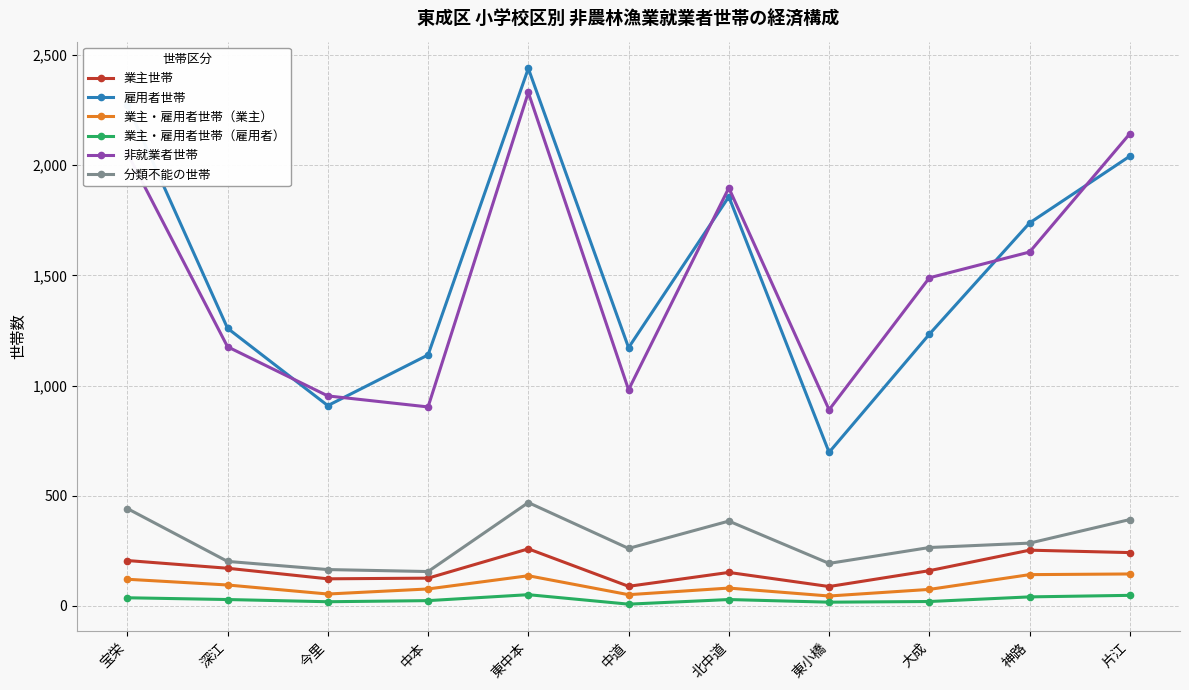

What is the label of the 9th point from the left?

大成